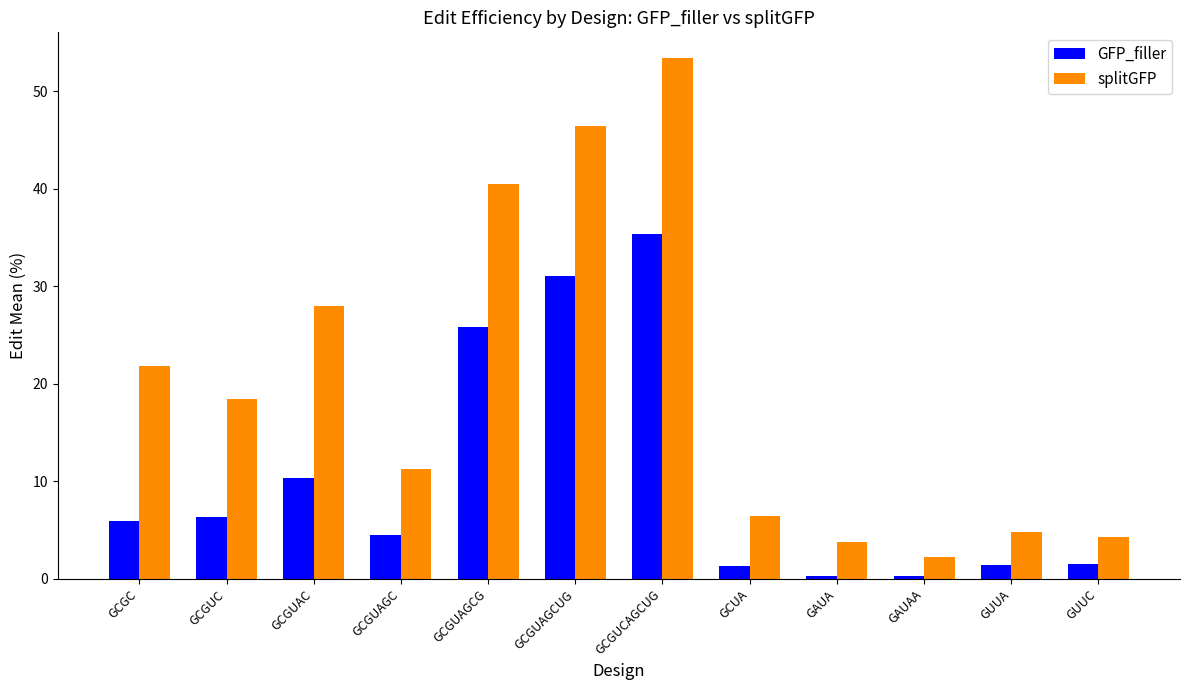

What is the total value across all series at GCGUAGC?

15.8